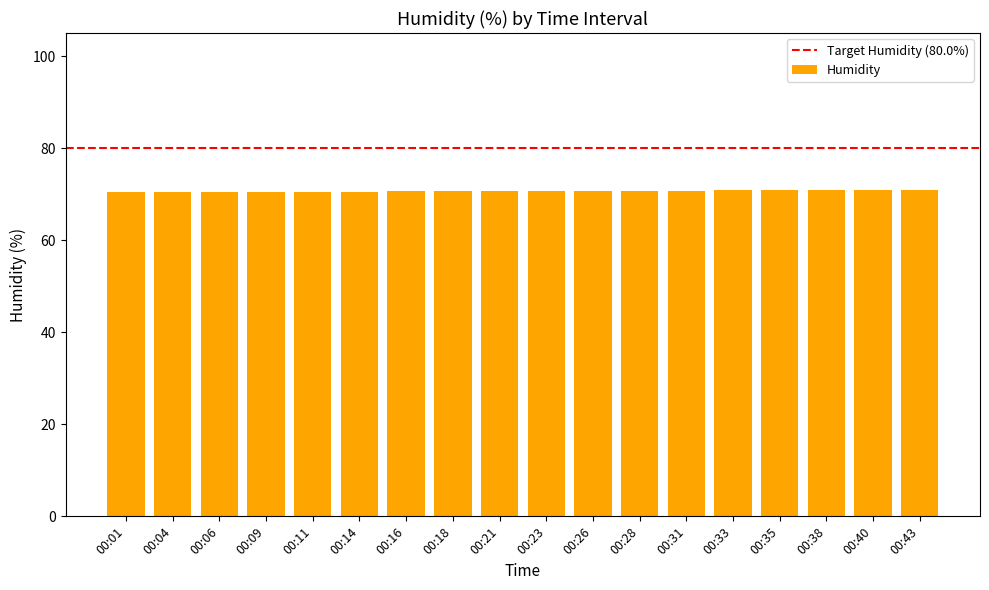

Is it true that the value at 00:40 is 45.7?

False